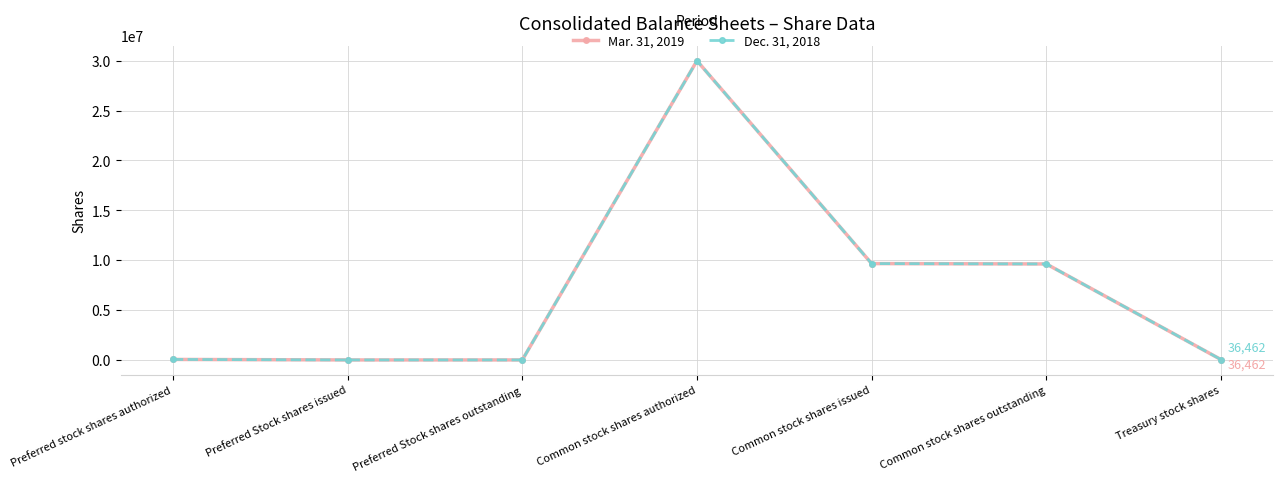

Which has a higher value, Common stock shares issued or Treasury stock shares?

Common stock shares issued